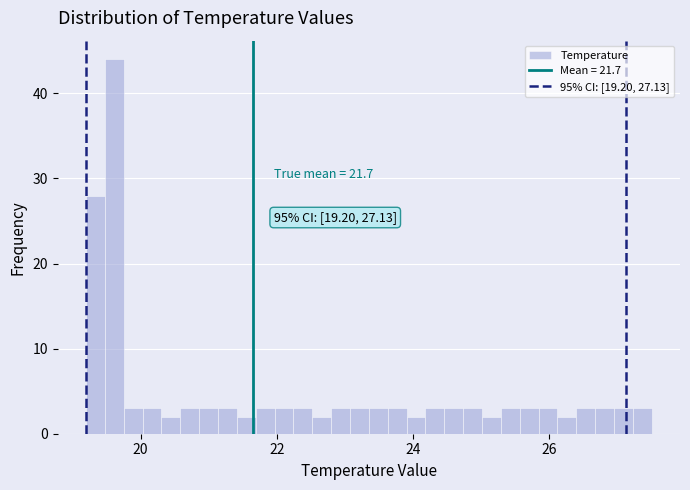

Around what value on the x-axis is the tallest bar? Give the approximate position of its centre, as read against the axis.

19.6